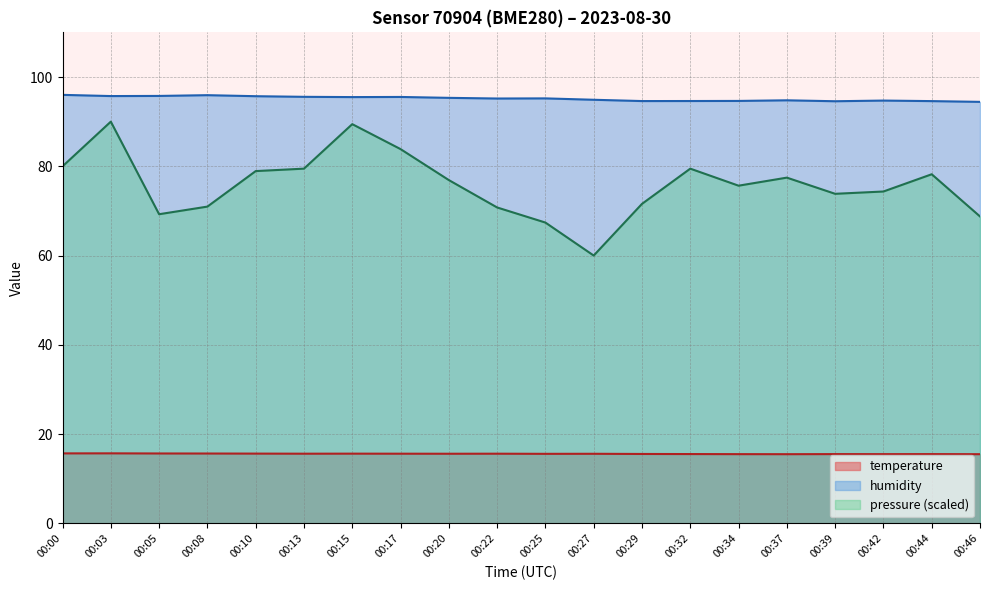

At which category does the chart reach its minimum across all series?

00:37